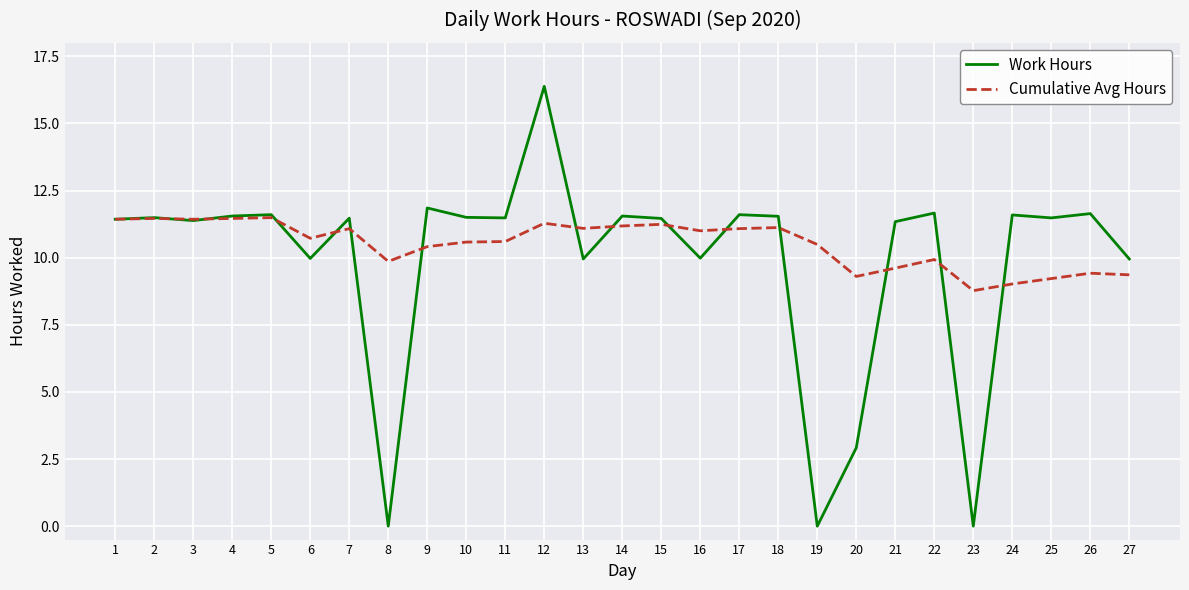

The Work Hours series shows 11.4 at 3. True or false?

True